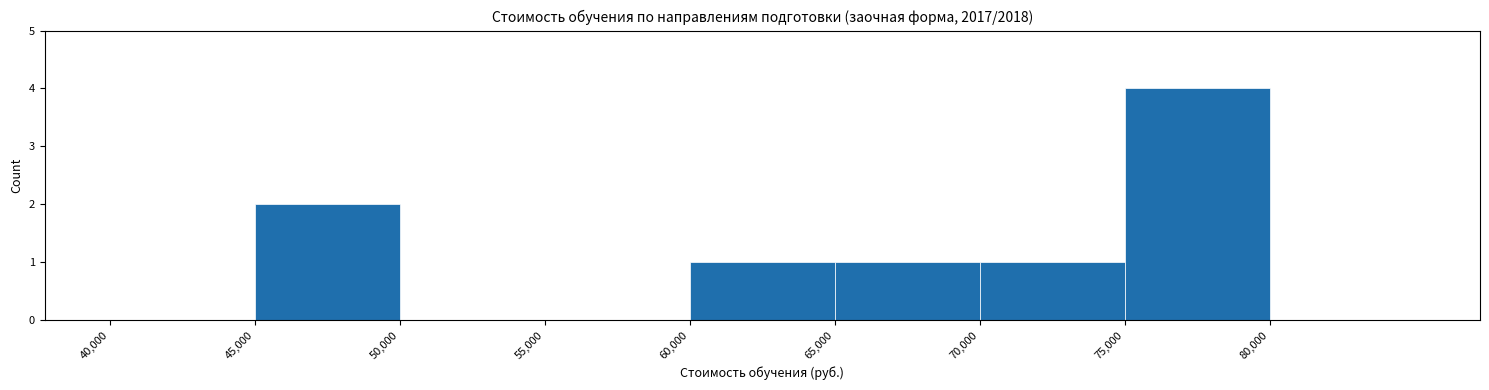

Reading left to right, list every bar in this chart as the range it spans on the x-axis followed by its height. The values are not printed on the chart, so give them approximately, as read against the axis.

40000 to 45000: 0
45000 to 50000: 2
50000 to 55000: 0
55000 to 60000: 0
60000 to 65000: 1
65000 to 70000: 1
70000 to 75000: 1
75000 to 80000: 4
80000 to 85000: 0